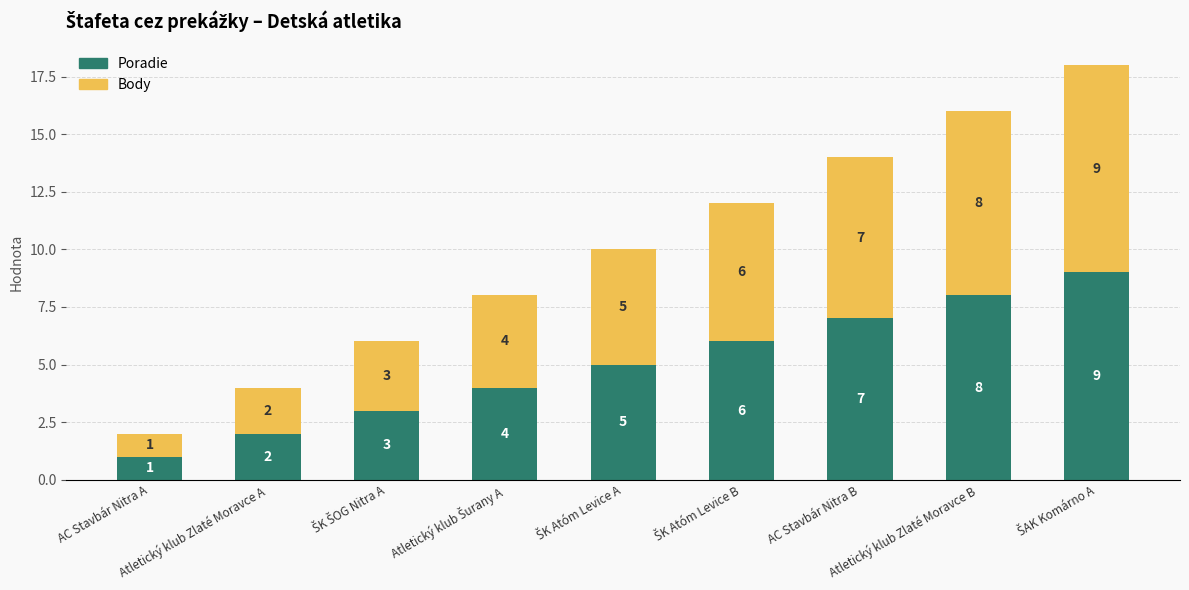

How many Poradie values are between 3 and 7?

5